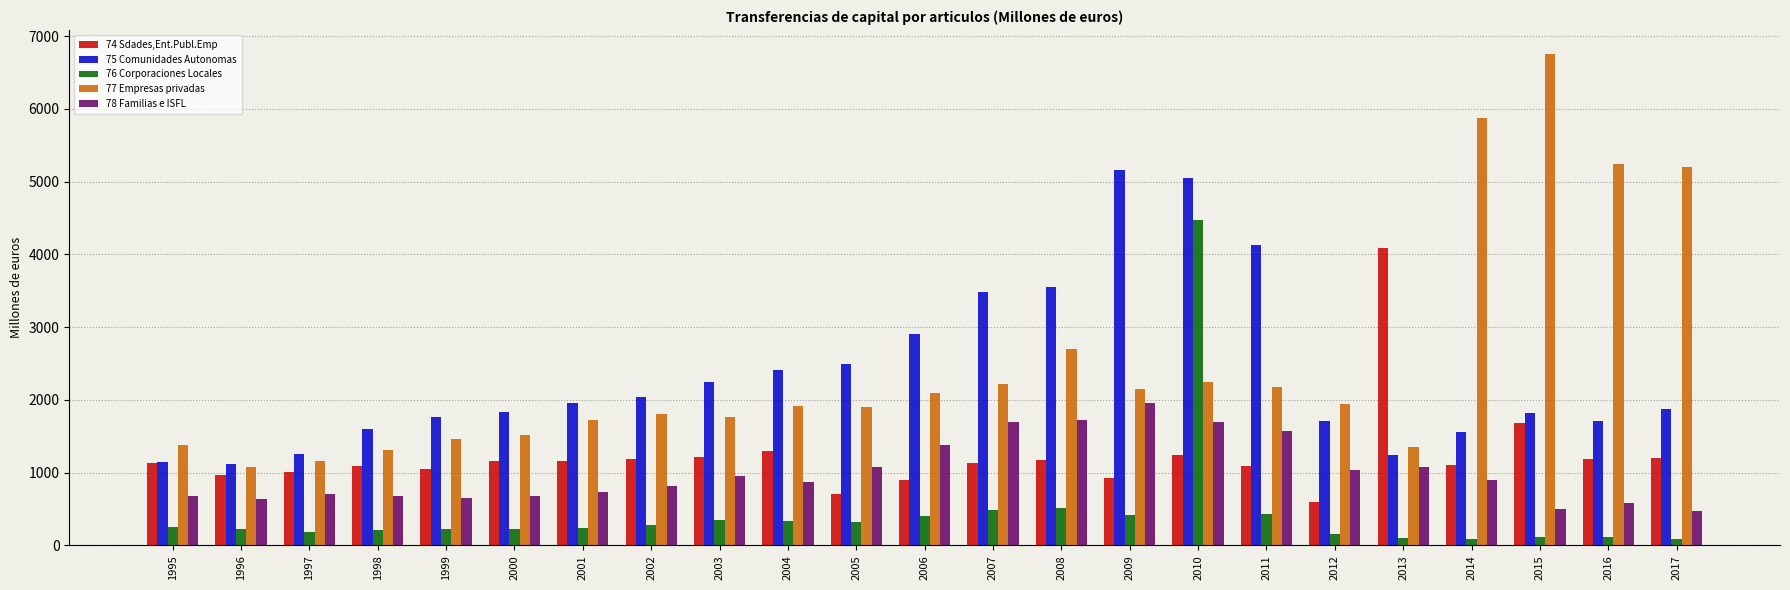

True or false: 74 Sdades,Ent.Publ.Emp has a value of 1888.4 at 2016.

False